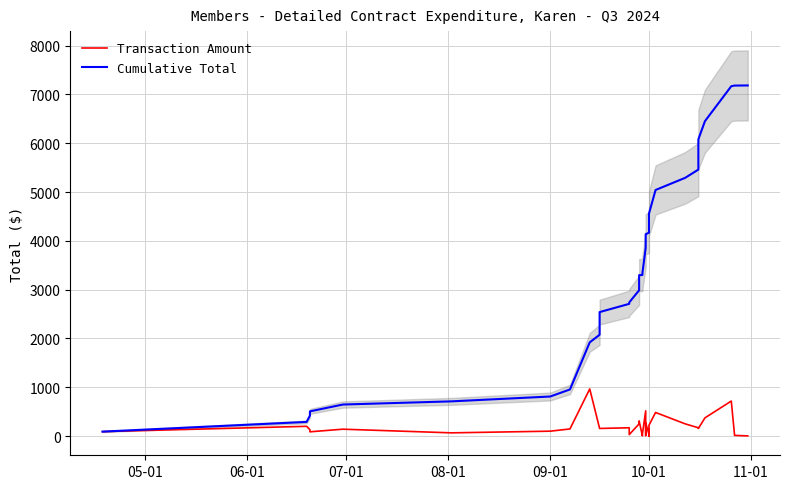

What is the difference between the second highest and second lowest values in the Transaction Amount series?

714.7